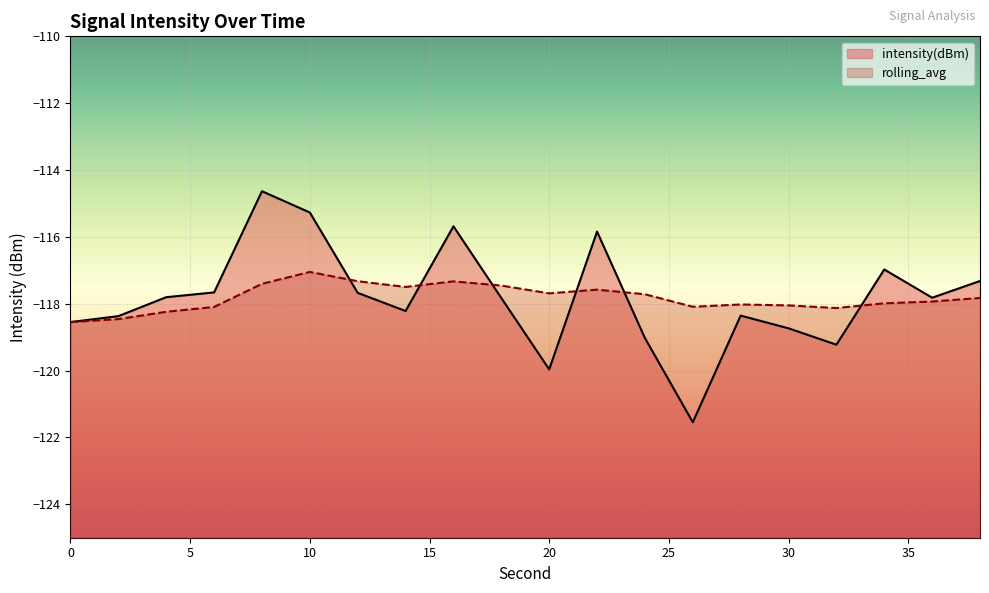

Between which two adjacent categories do intensity(dBm) and rolling_avg first intersect?

10 and 12